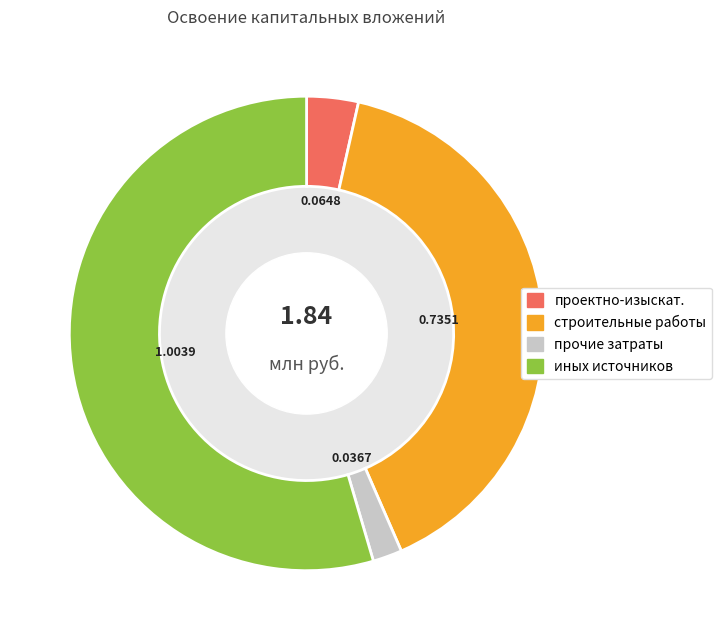

How many segments does this pie chart have?

4